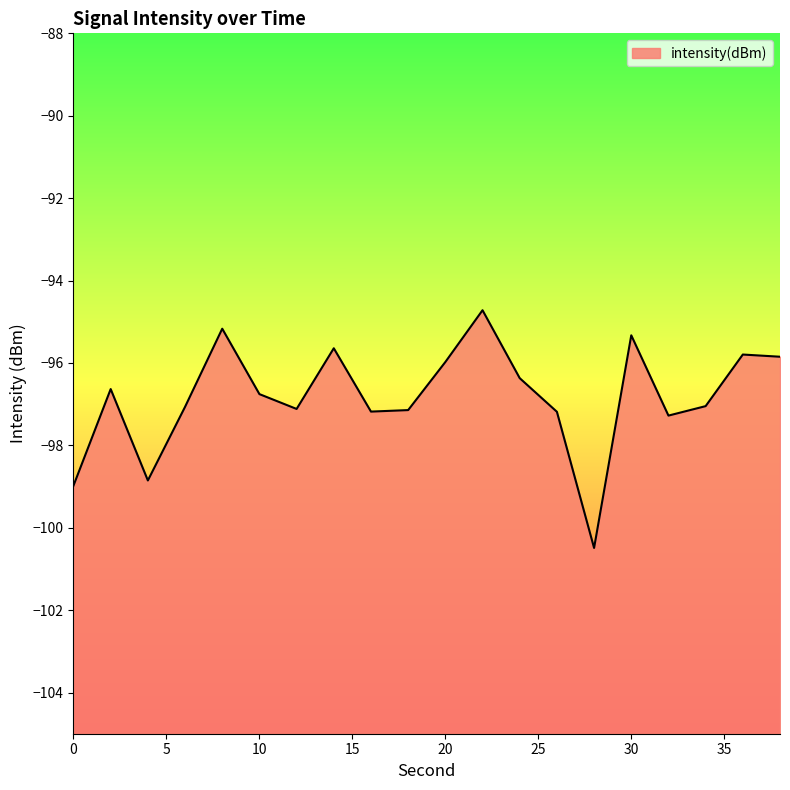

Is it true that the value at 28 is -100.5?

True